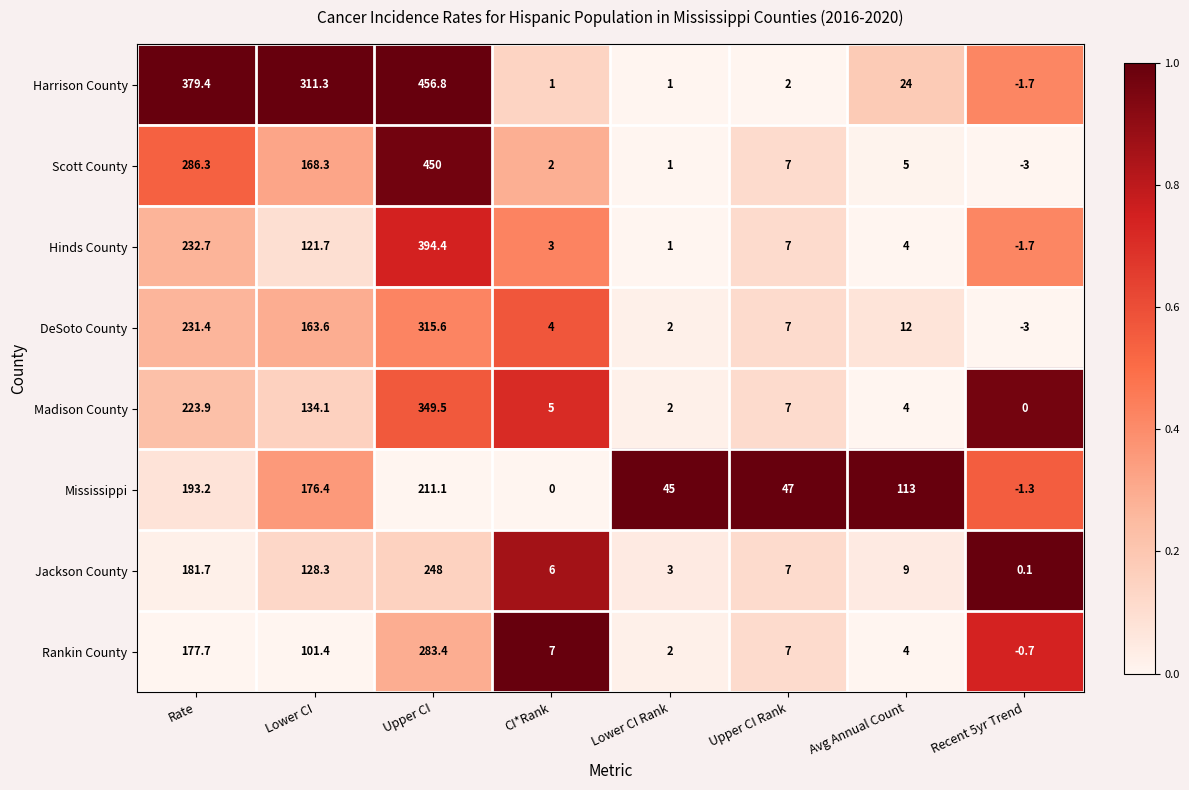

Rank the series by their maximum value, from lowest to highest.

Mississippi, Jackson County, Rankin County, DeSoto County, Madison County, Hinds County, Scott County, Harrison County